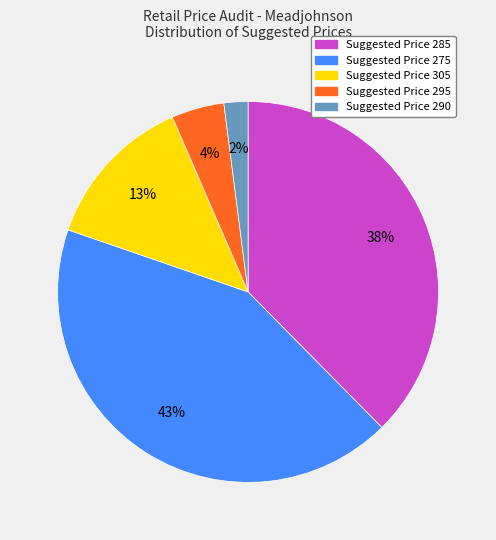

How many segments does this pie chart have?

5